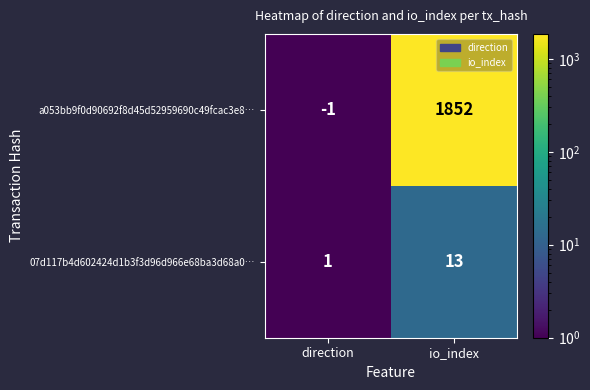

What is the difference between the a053bb9f0d90692f8d45d52959690c49fcac3e8… values at direction and io_index?

1853